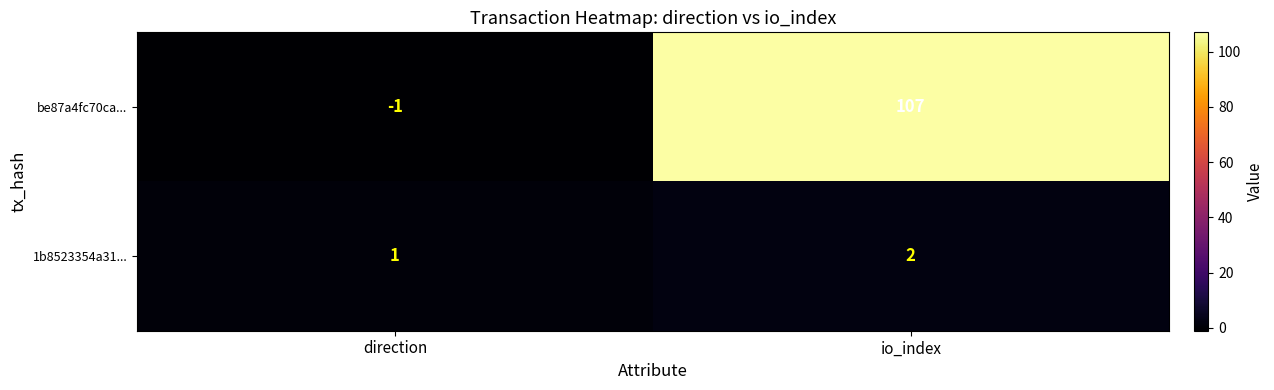

What is the greatest value displayed?

107